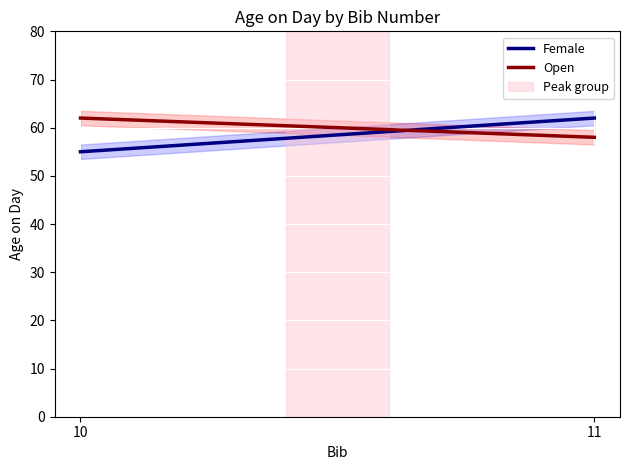

What is the maximum value for Female?

62